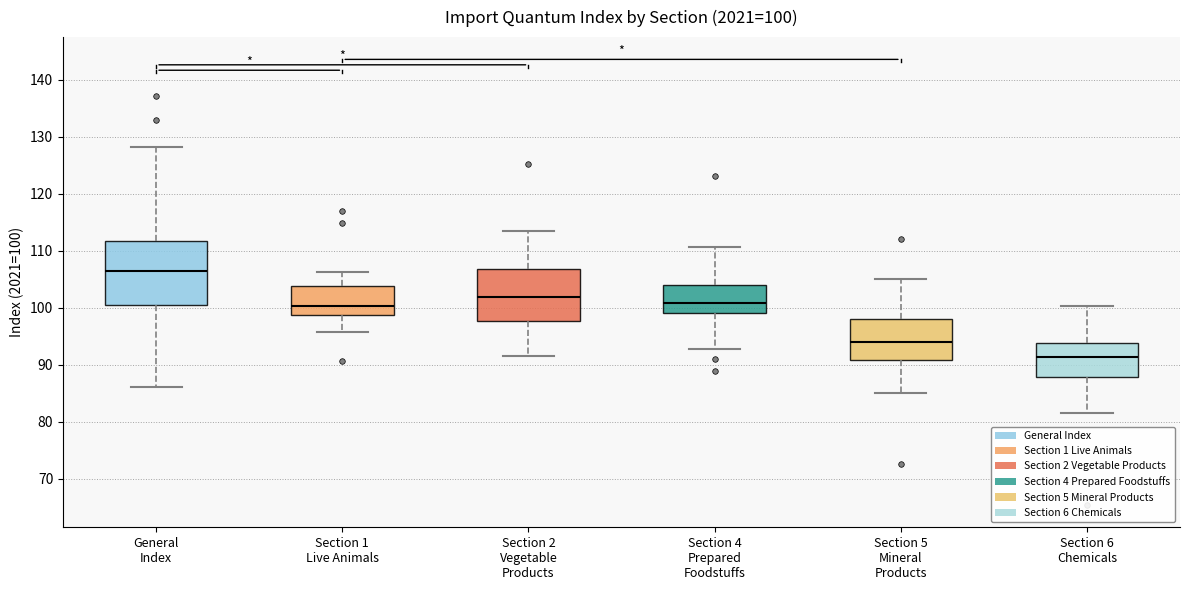

Comparing the boxes themselves (not the whiskers), which one is the tallest?

General Index